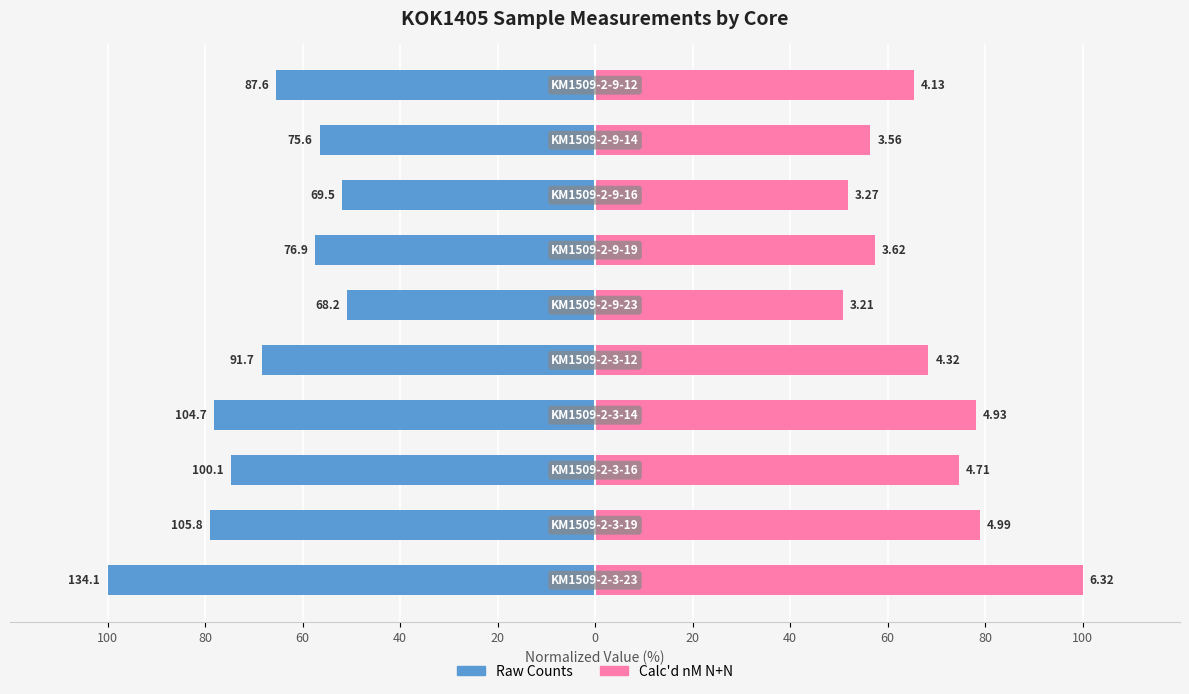

Is the value of Calc'd nM N+N at 40 greater than the value of Raw Counts at 40?

Yes